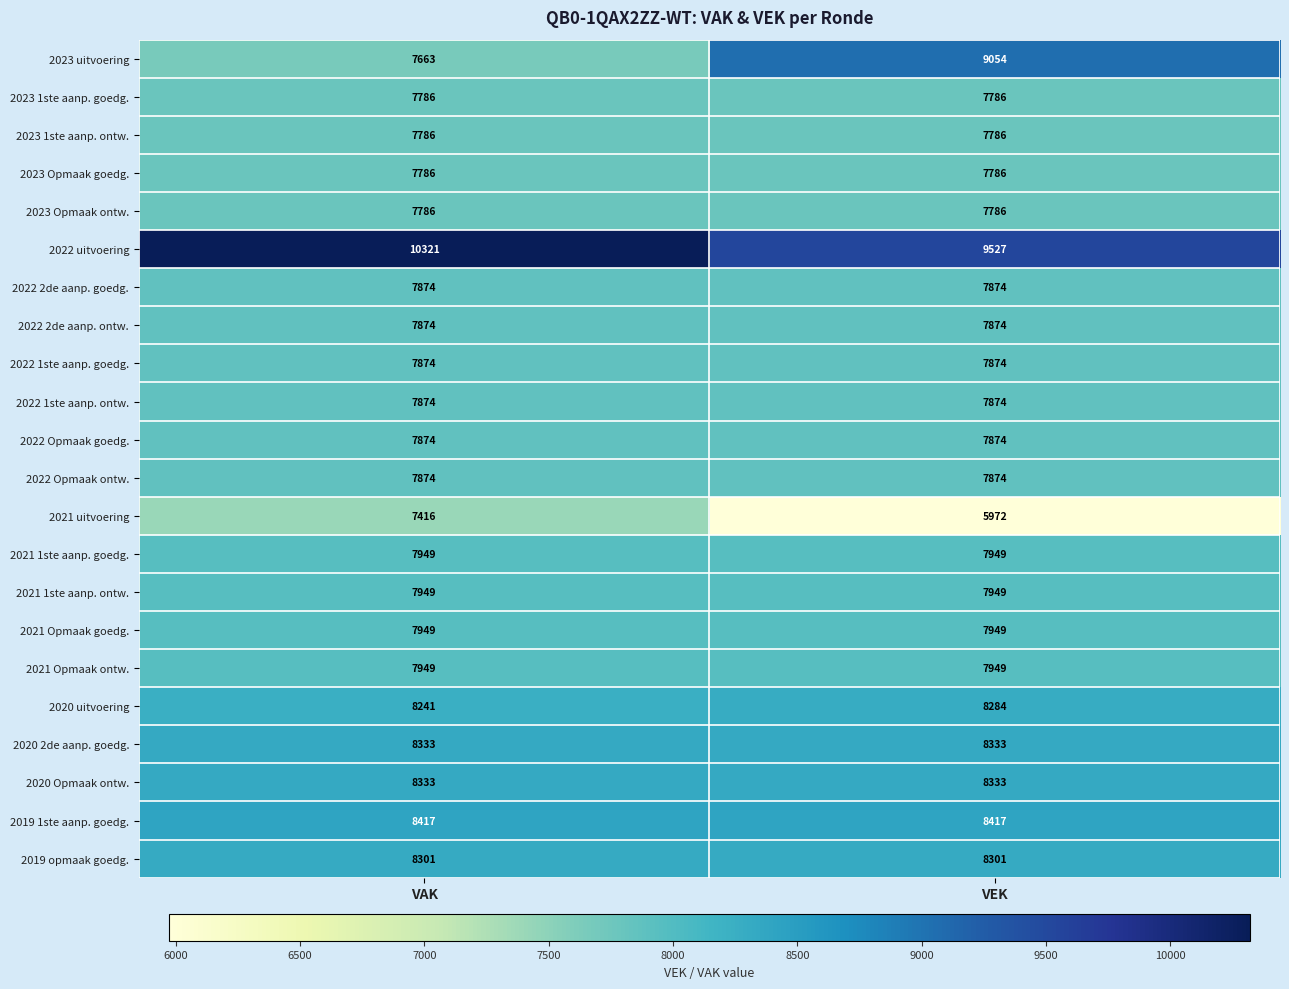

What is the total value across all series at VAK?

177209